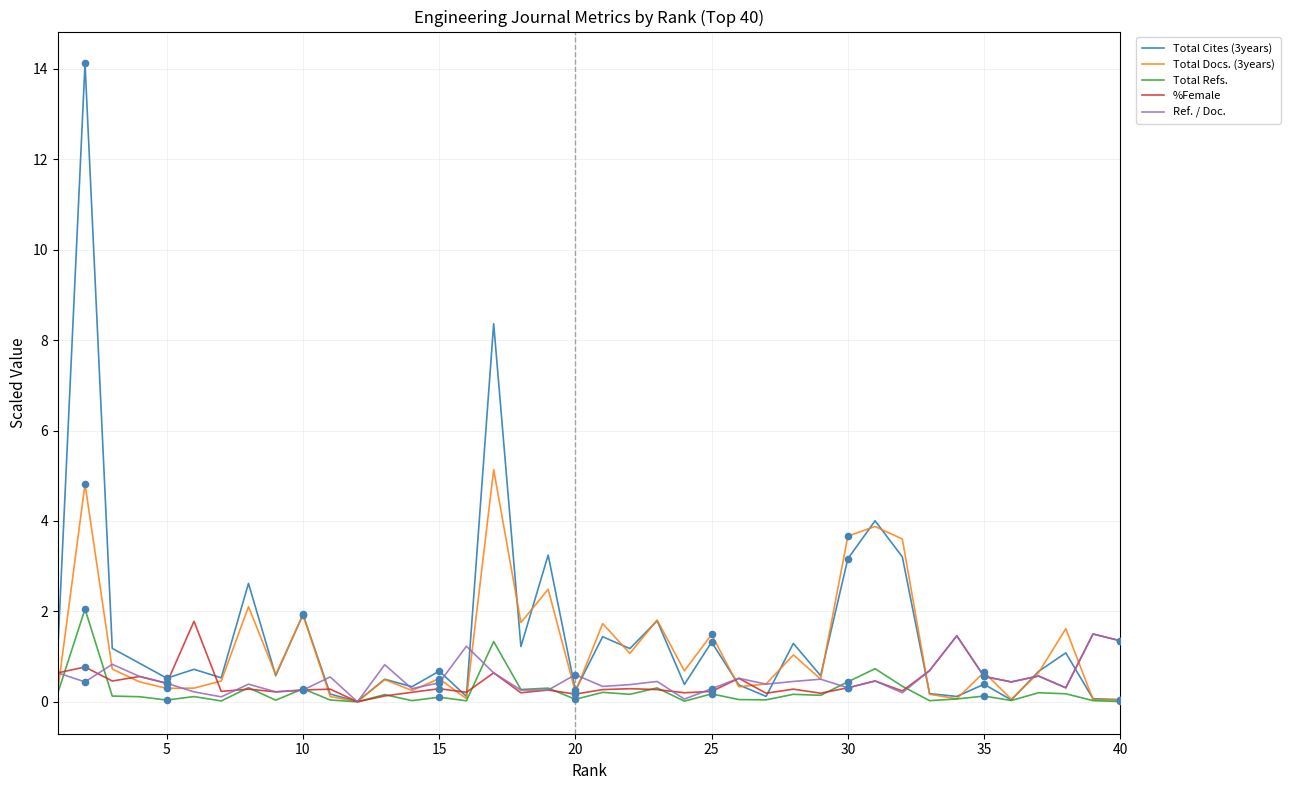

What is the maximum value for Total Docs. (3years)?

5.1